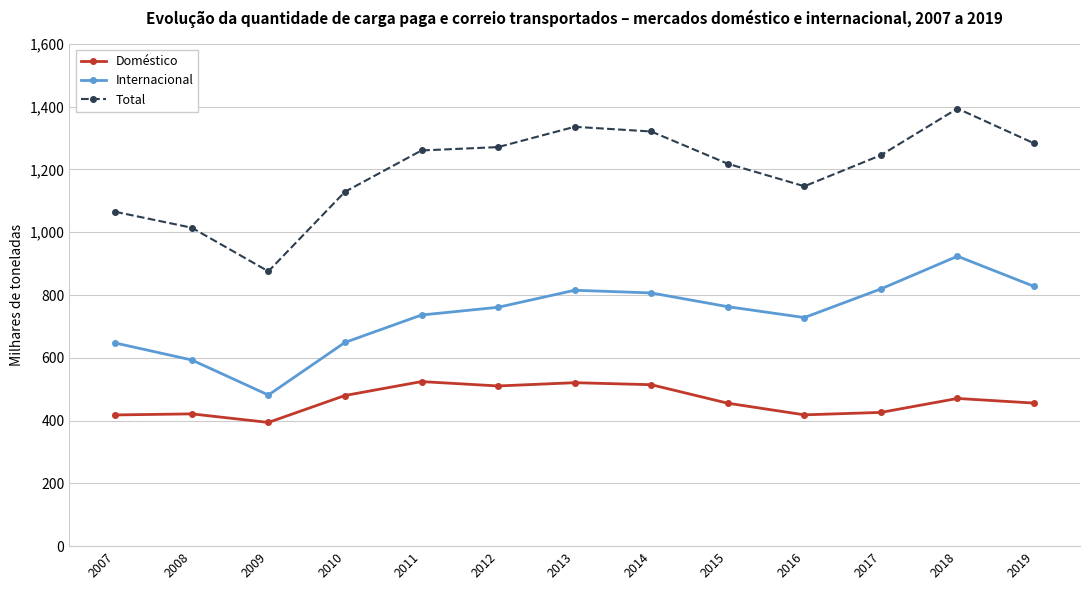

True or false: Internacional and Doméstico intersect in this chart.

False